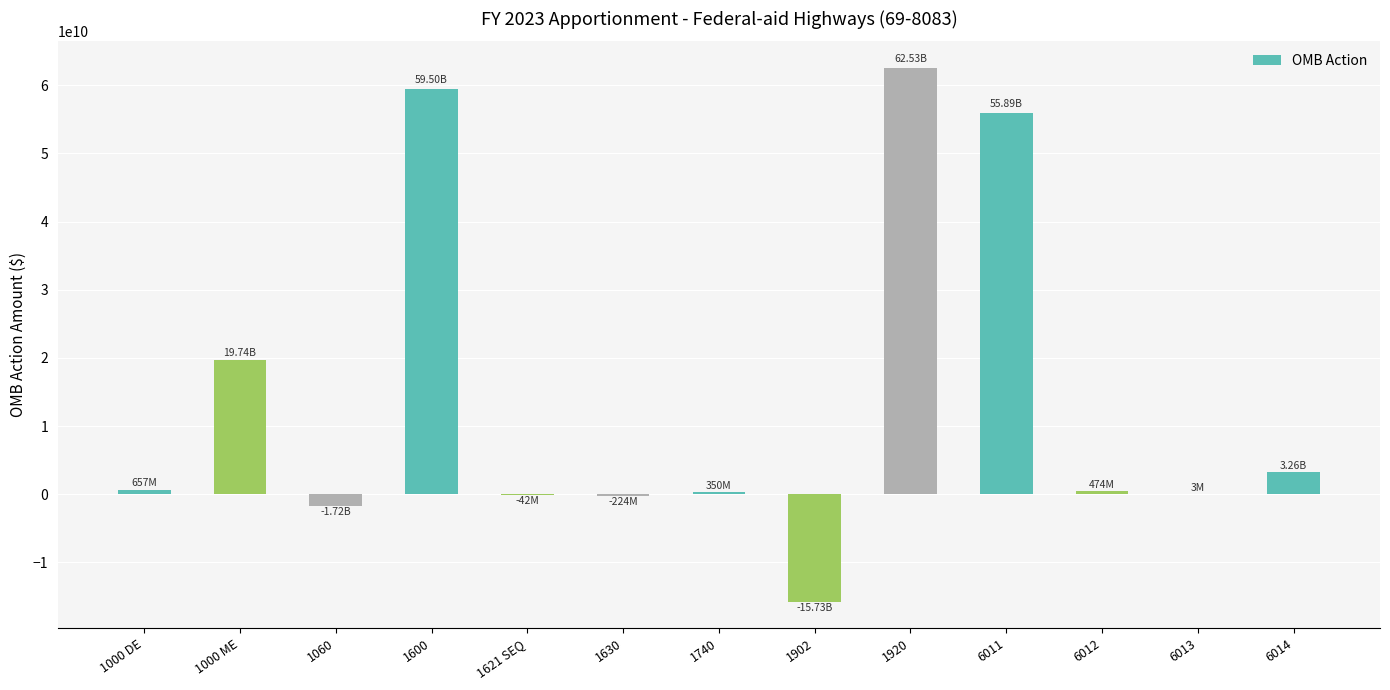

What is the sum of all values?

184680527681